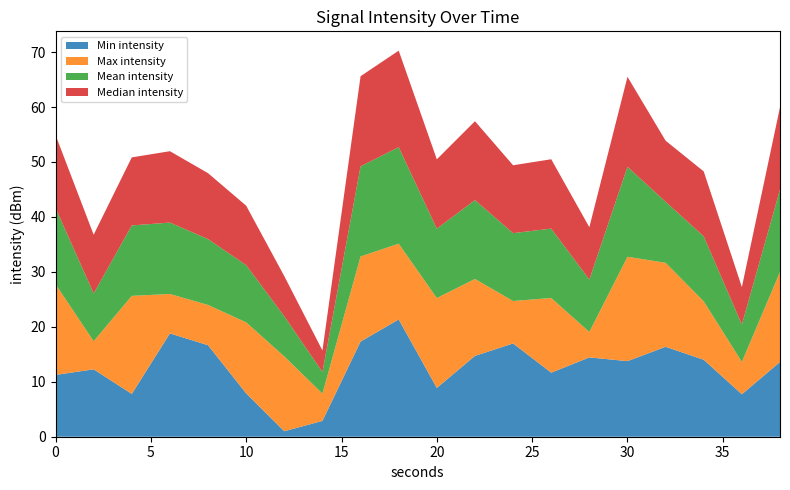

What is the total value across all series at 0?

54.9